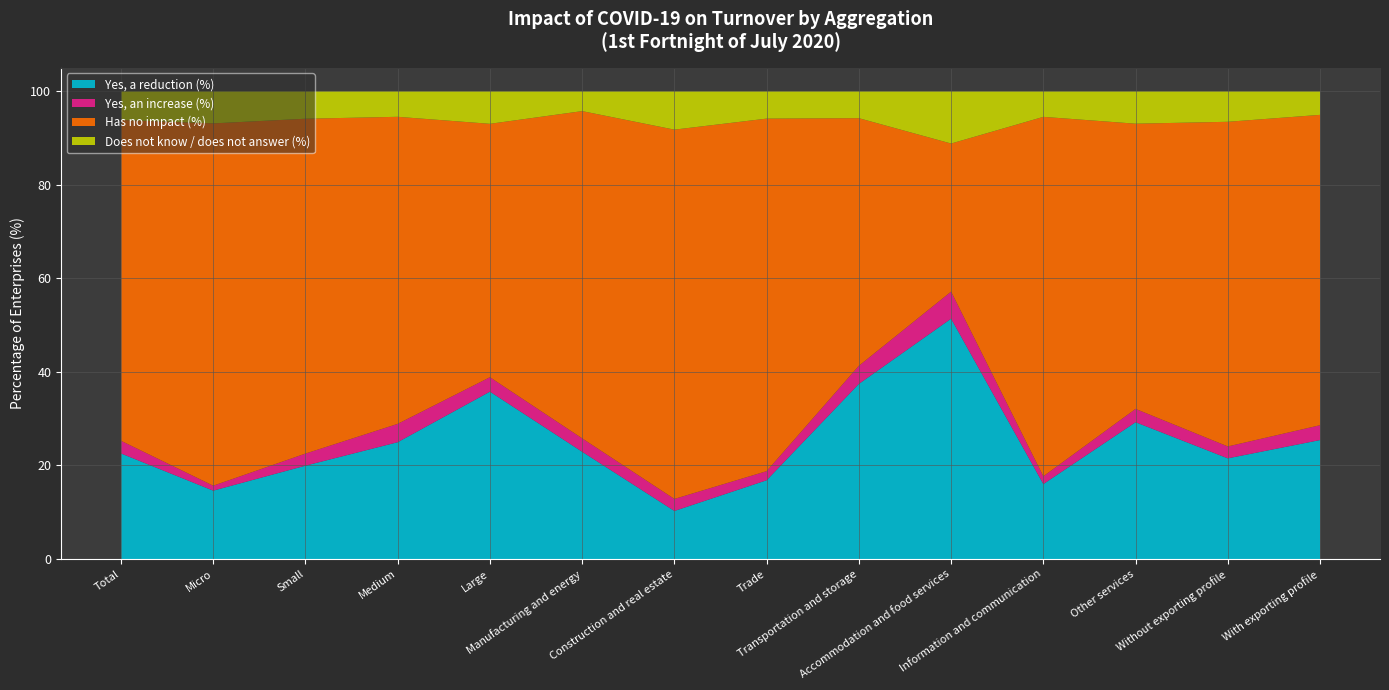

Reading left to right, list all the values displayed in this chart.

Yes, a reduction (%): 22.6	14.6	20.0	25.0	35.8	22.9	10.3	16.8	37.4	51.4	16.0	29.2	21.5	25.4
Yes, an increase (%): 2.7	1.1	2.6	3.9	3.1	2.9	2.6	1.9	3.9	5.8	1.7	2.8	2.5	3.2
Has no impact (%): 68.5	77.4	71.5	65.6	54.1	69.9	78.9	75.3	52.9	31.6	76.8	60.9	69.4	66.3
Does not know / does not answer (%): 6.2	6.9	5.9	5.5	7.0	4.3	8.3	5.9	5.8	11.2	5.5	7.0	6.6	5.1